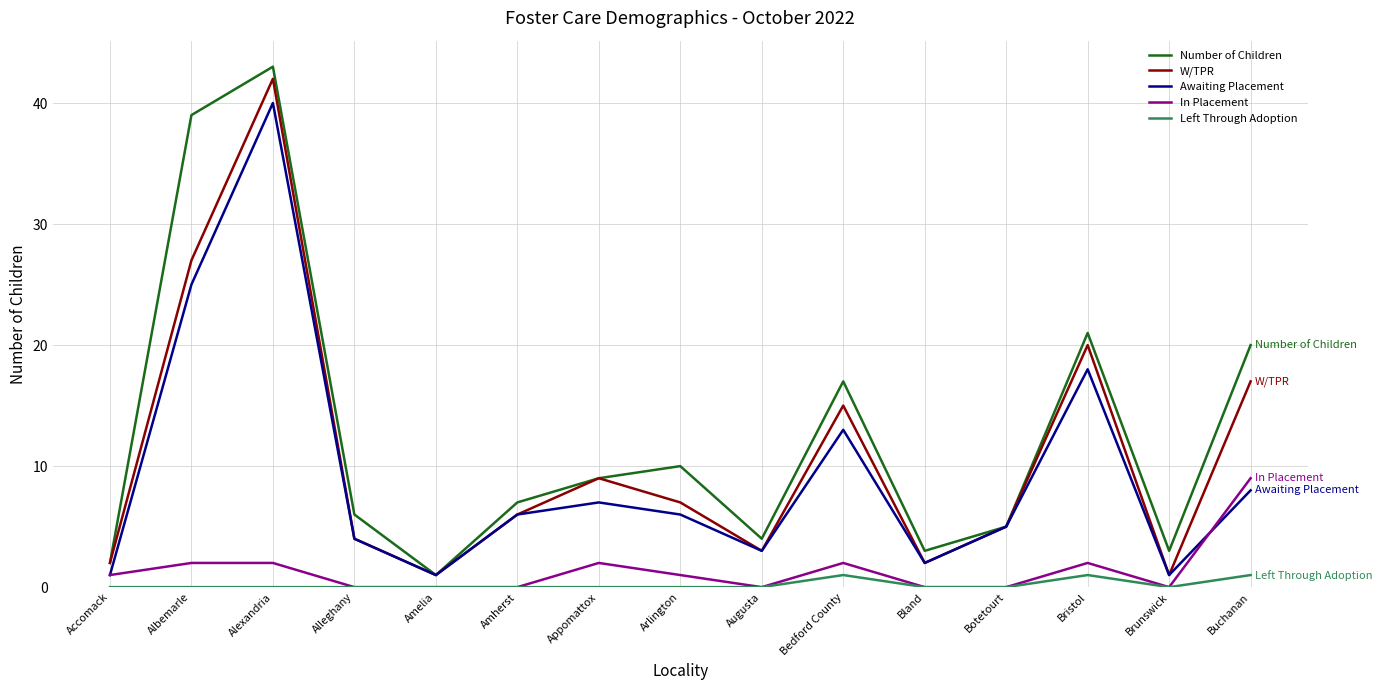

How many lines are shown in the chart?

5